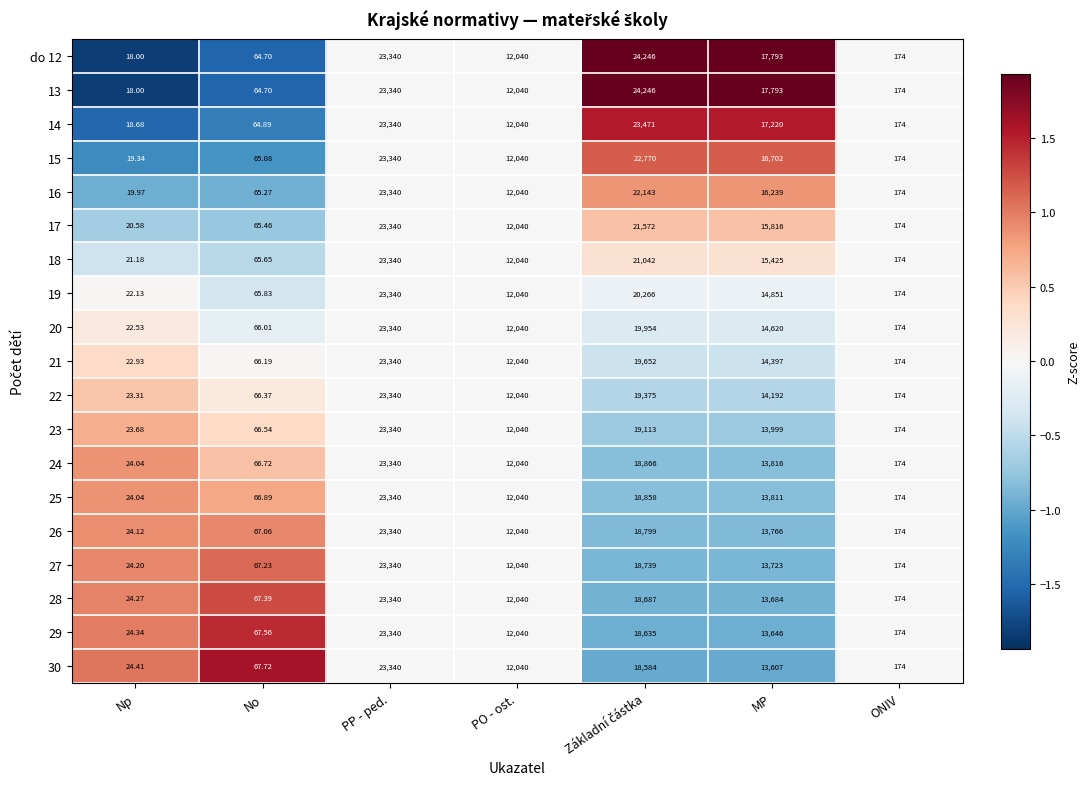

At which label does 21 first exceed 12040?

PP - ped.